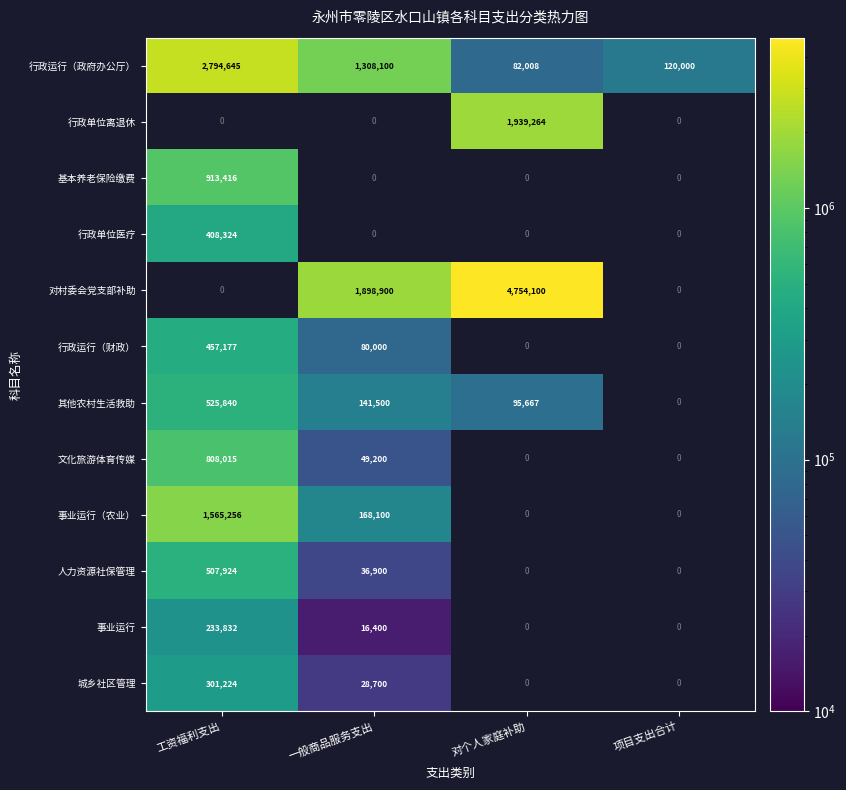

What is the highest value of the 行政运行（政府办公厅） series?

2794645